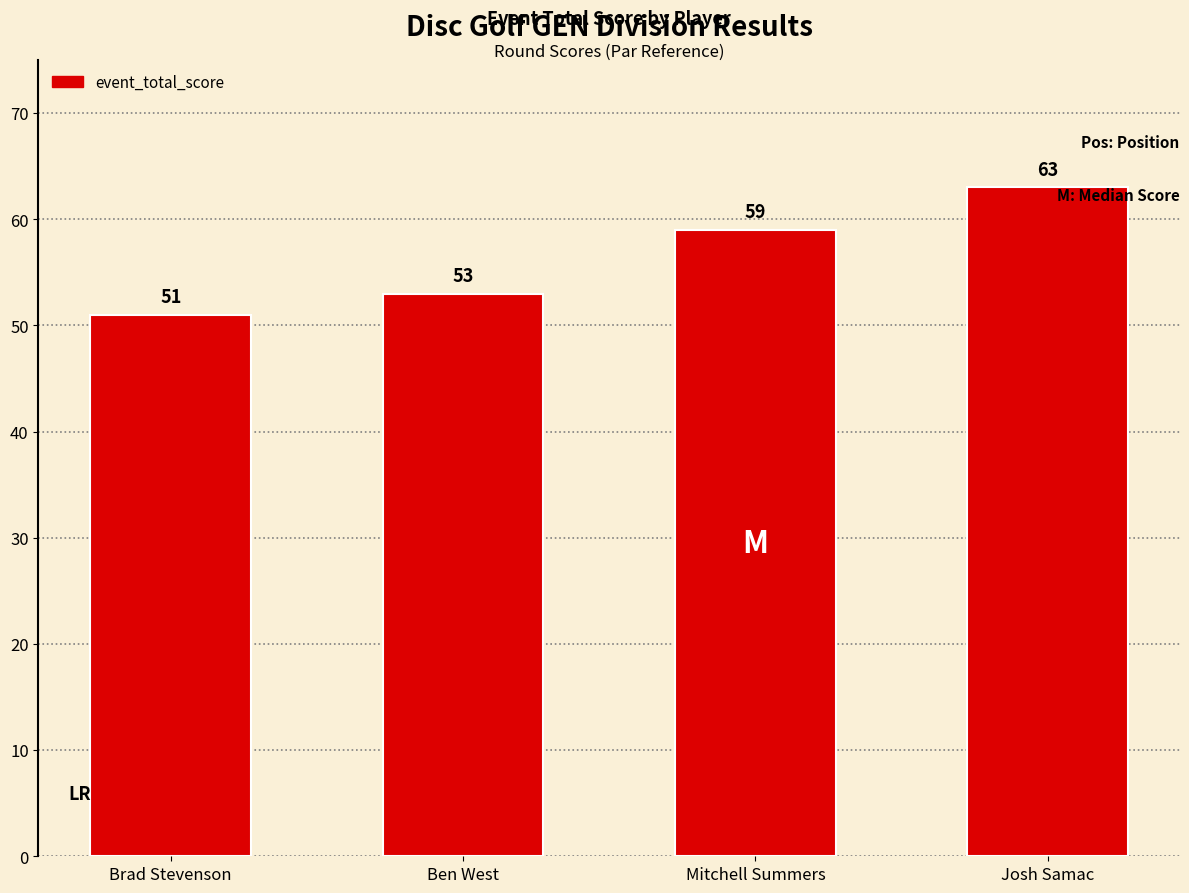

At which category does the chart reach its peak across all series?

Josh Samac